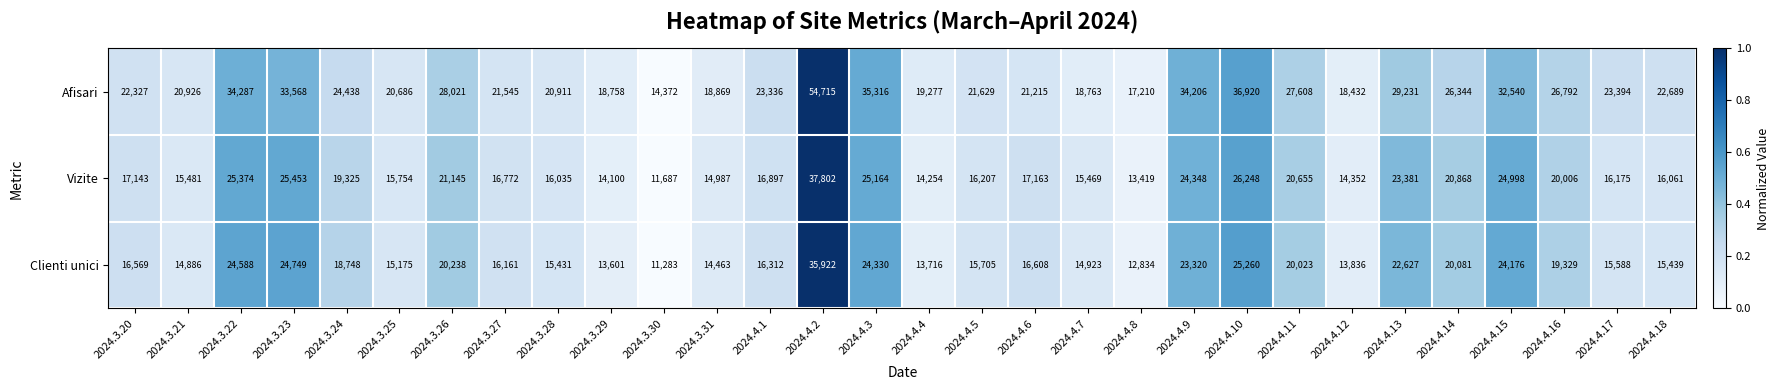

How many distinct data groups are displayed?

3